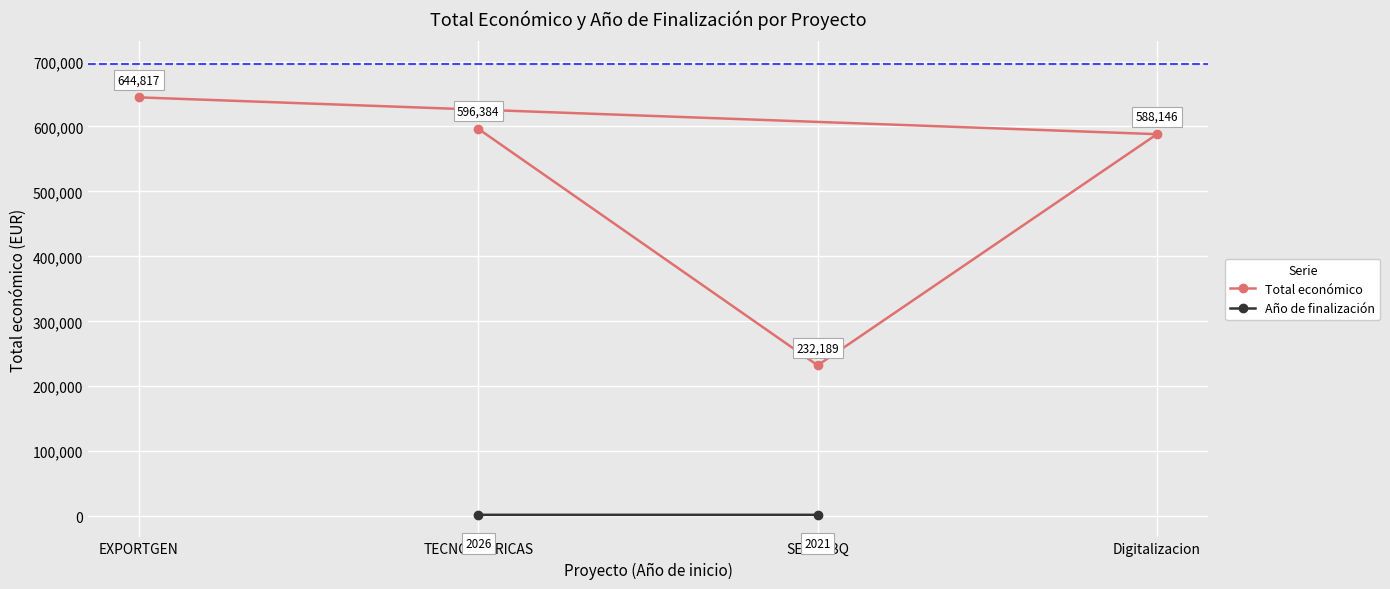

Read the Total económico value at Digitalizacion.

588146